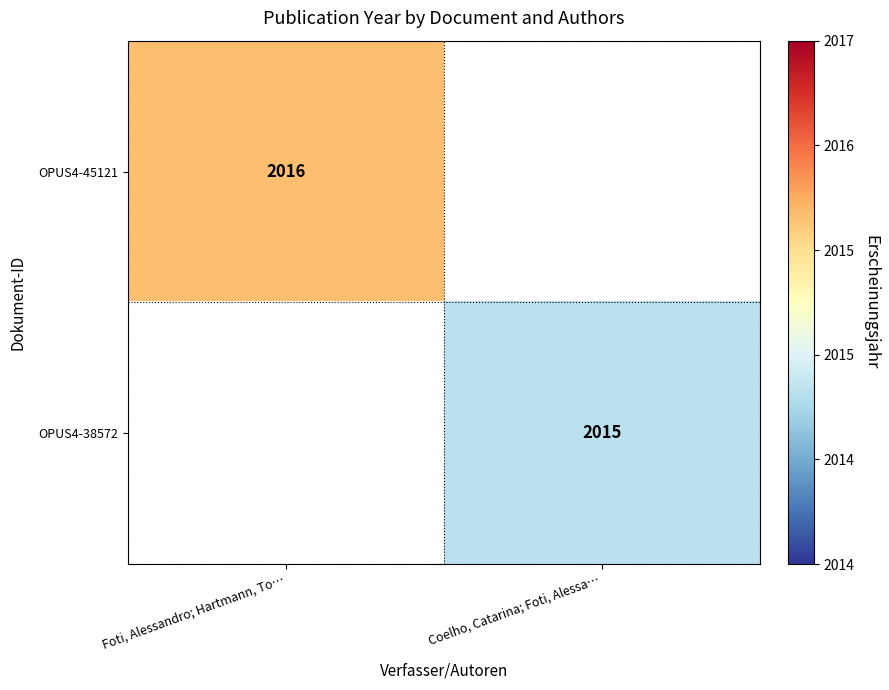

The OPUS4-45121 series shows 2016 at Foti, Alessandro; Hartmann, To…. True or false?

True